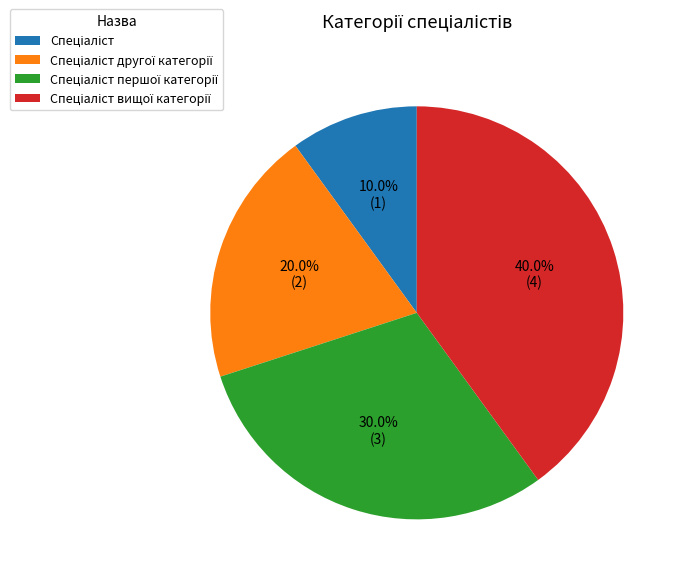

Is there any slice that represents more than half of the pie?

No